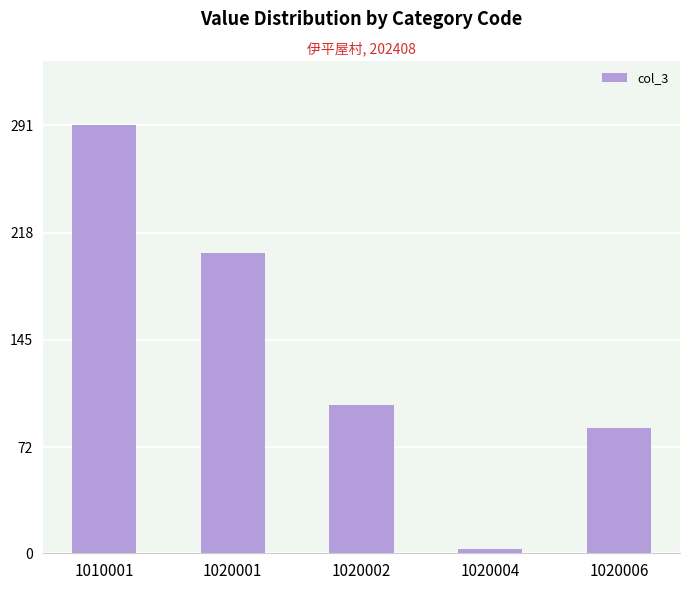

What is the minimum value shown in the chart?

3